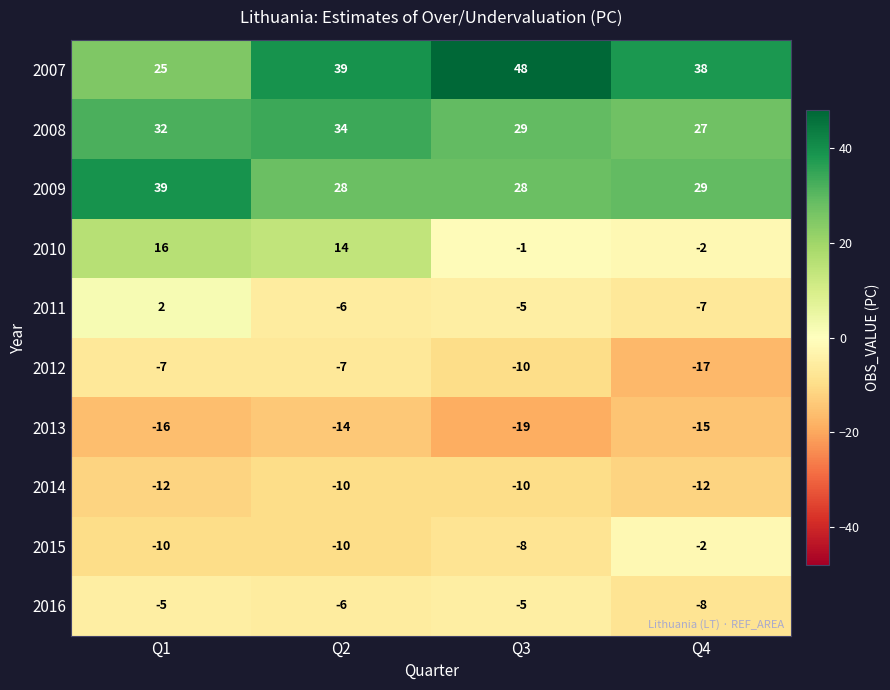

The 2015 series shows -17 at Q1. True or false?

False